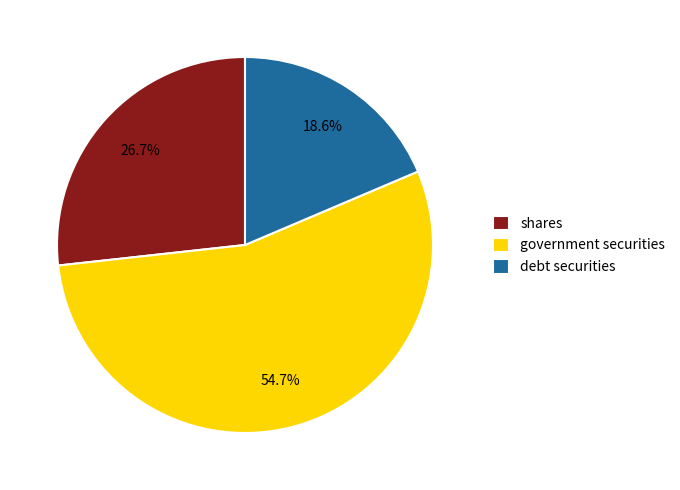

To the nearest percent, what is the difference between the debt securities and government securities slice percentages?

36%